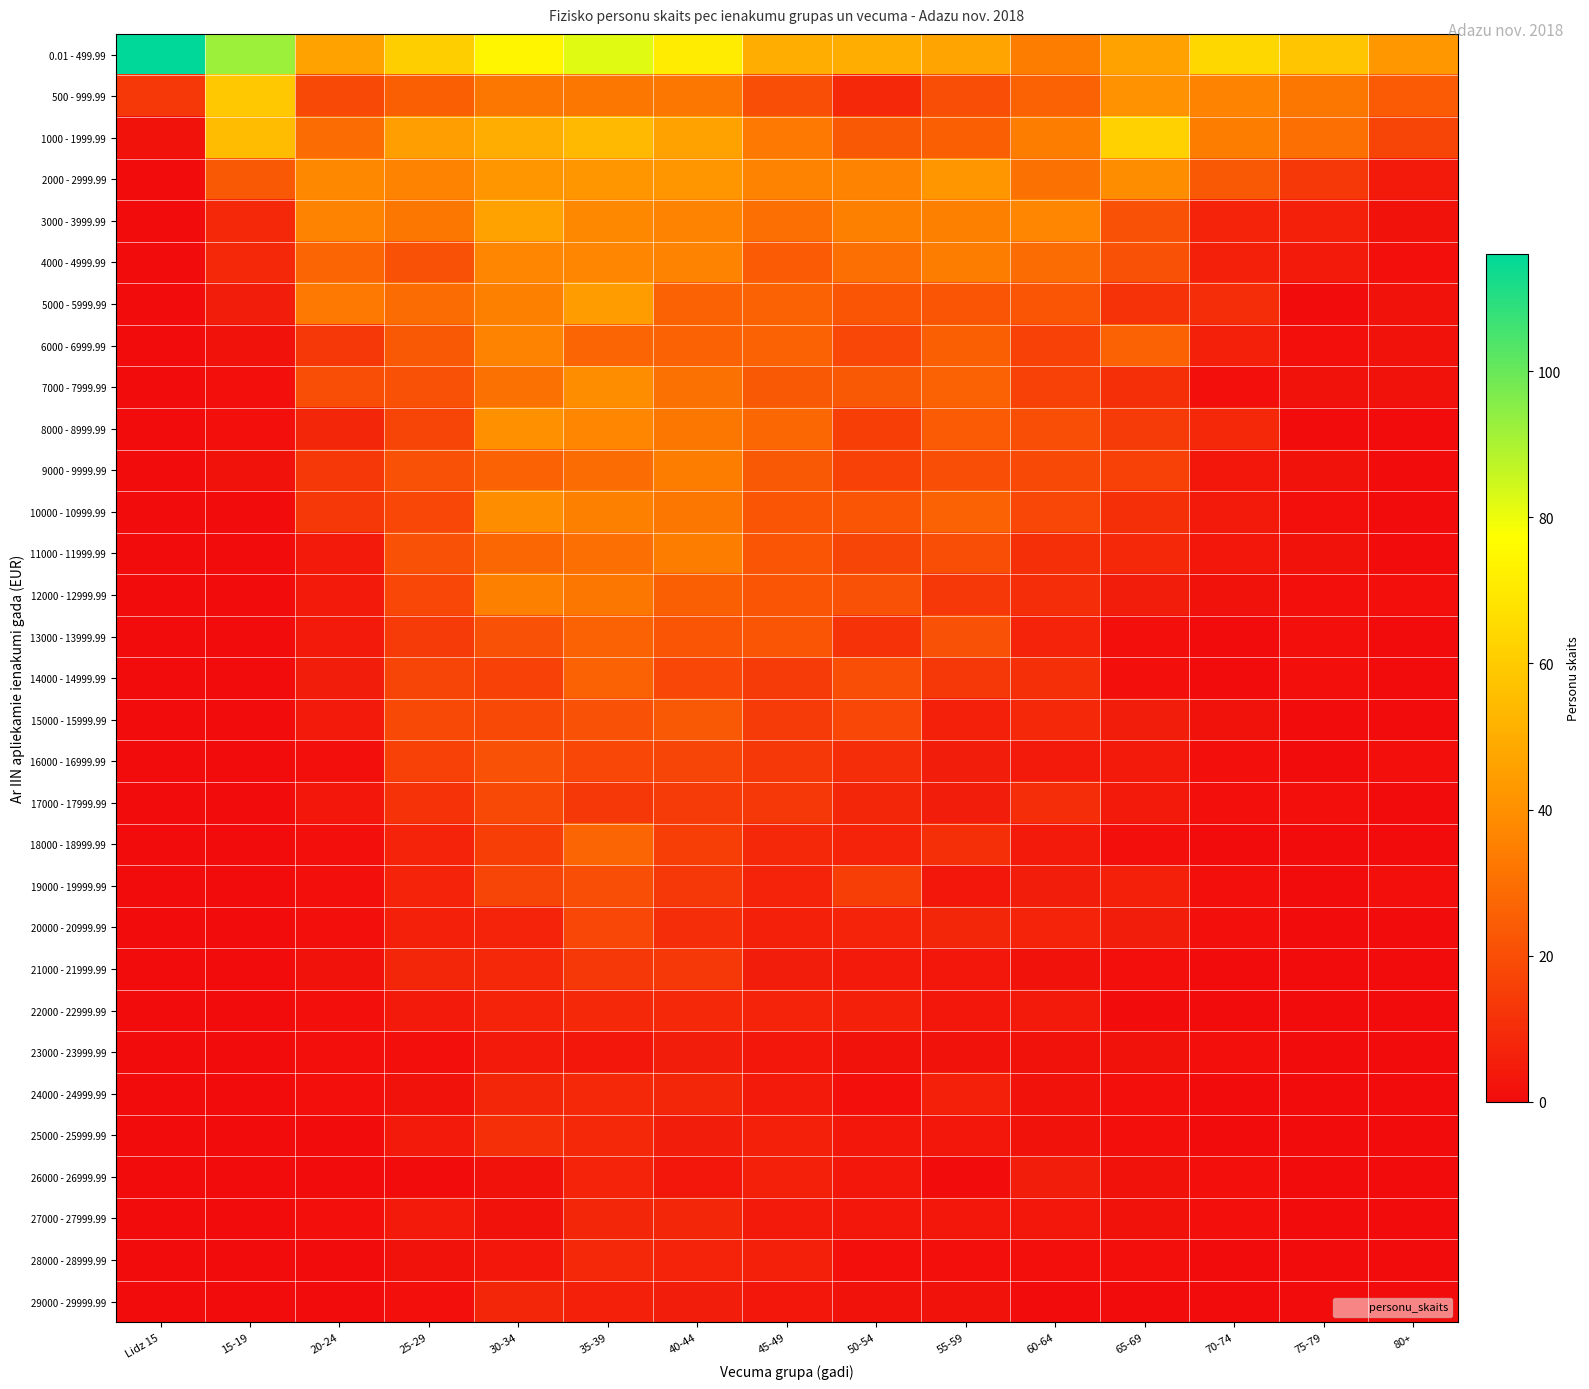

Which series has the largest total across all categories?

0.01 - 499.99